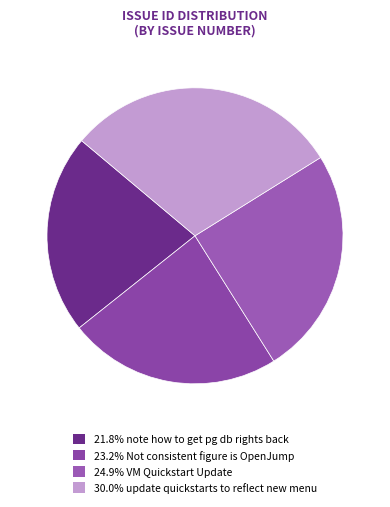

To the nearest percent, what is the average slice percentage?

25%